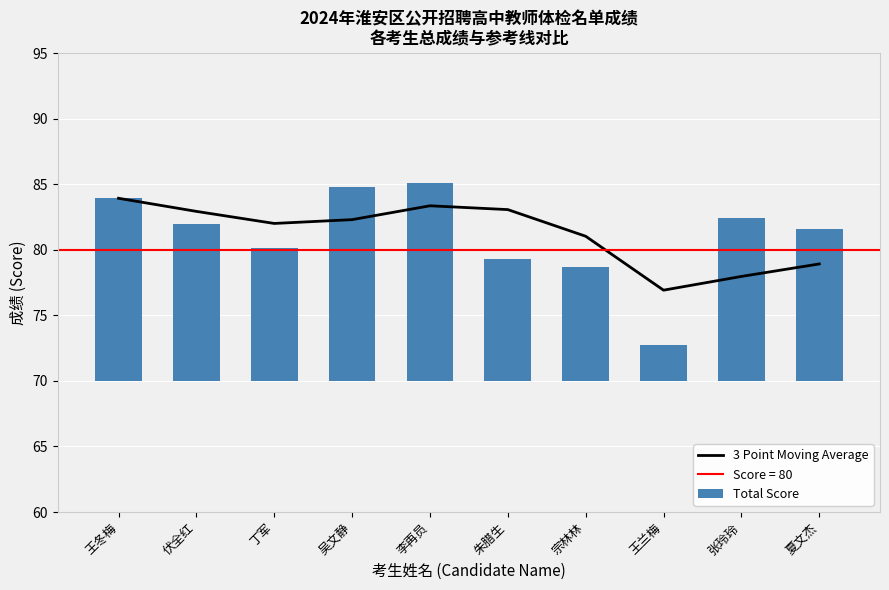

Between 伏全红 and 王兰梅, which series saw the biggest shift?

Total Score